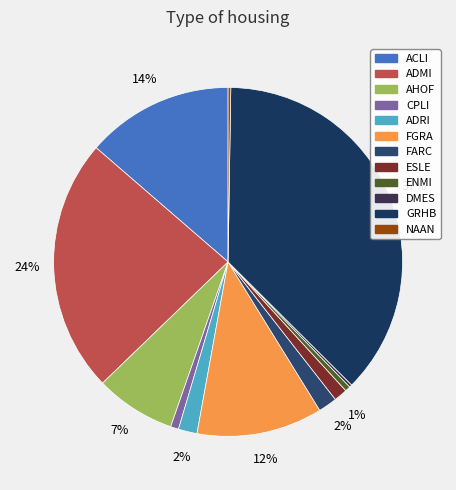

True or false: GRHB accounts for 23% of the total.

False